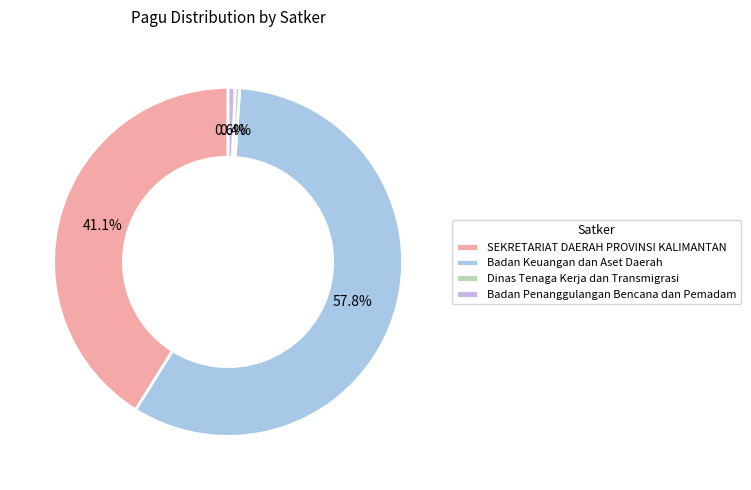

How many segments does this pie chart have?

4